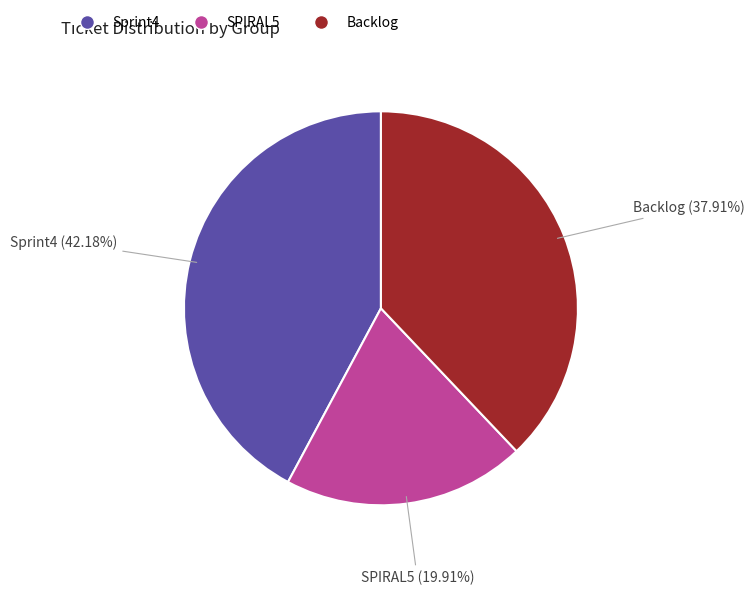

How many slices are in this pie chart?

3